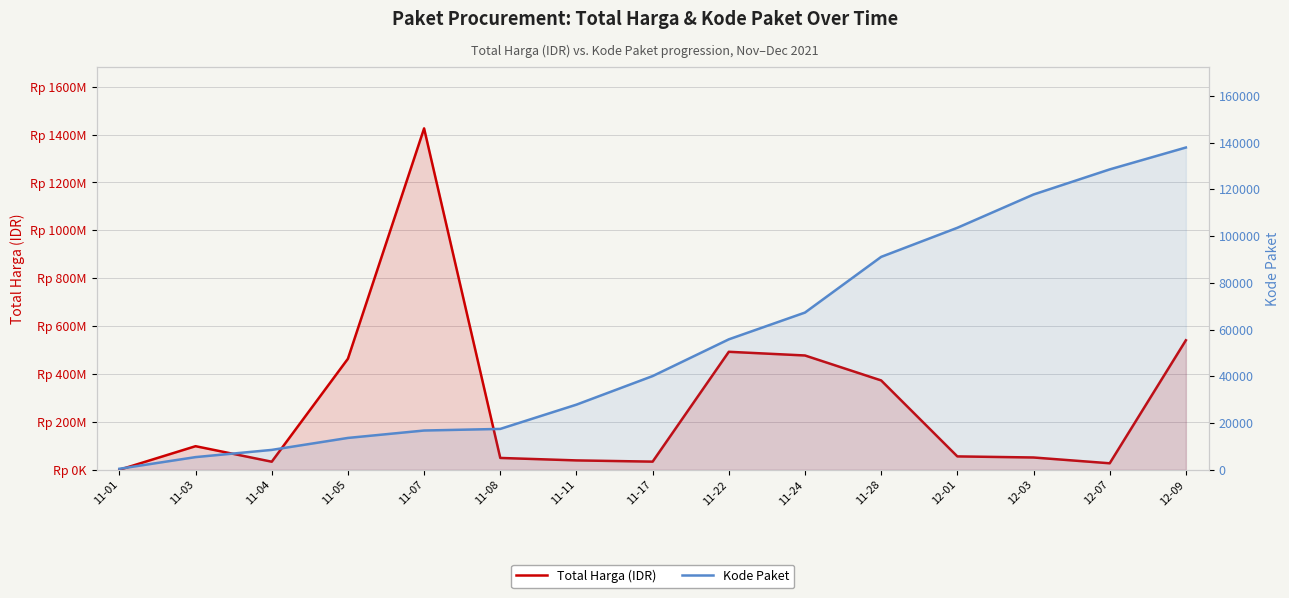

What is the approximate value of Total Harga (IDR) at 11-24?

477600000